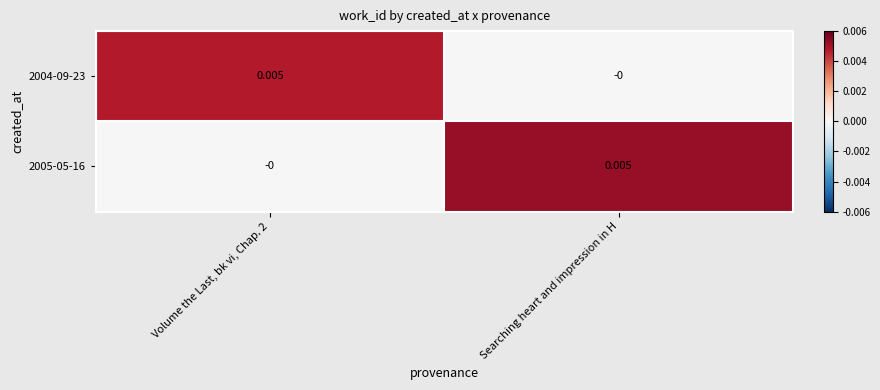

At which label is 2004-09-23 closest to 0?

Searching heart and impression in H